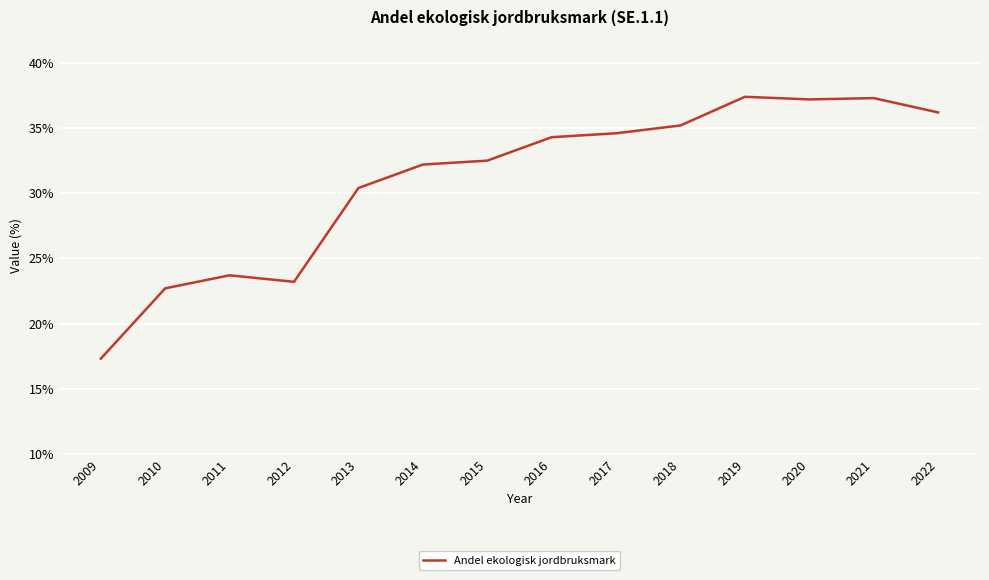

What is the minimum value shown in the chart?

17.3